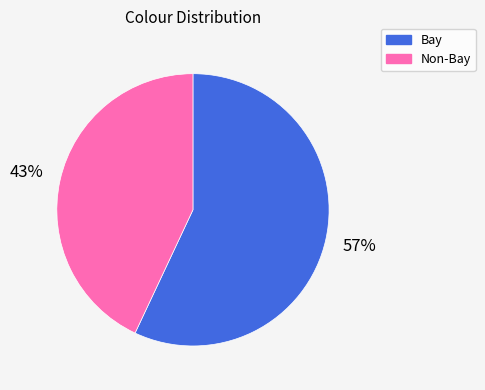

To the nearest percent, what is the average slice percentage?

50%